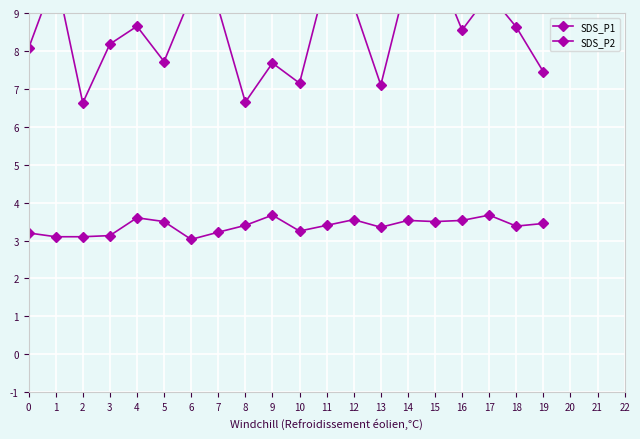

What is the greatest value displayed?

10.3